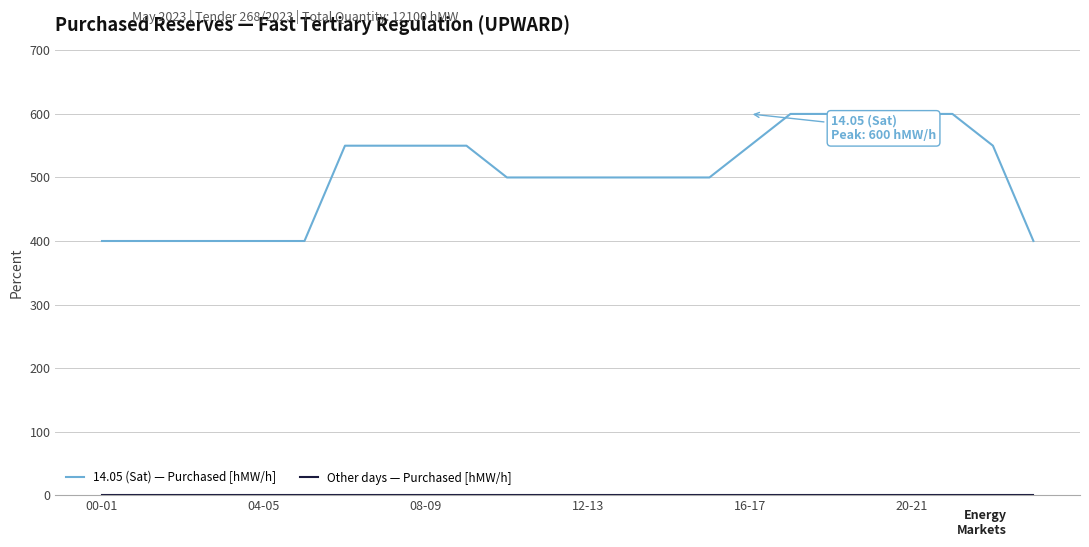

Which series has the largest total across all categories?

14.05 (Sat) — Purchased [hMW/h]